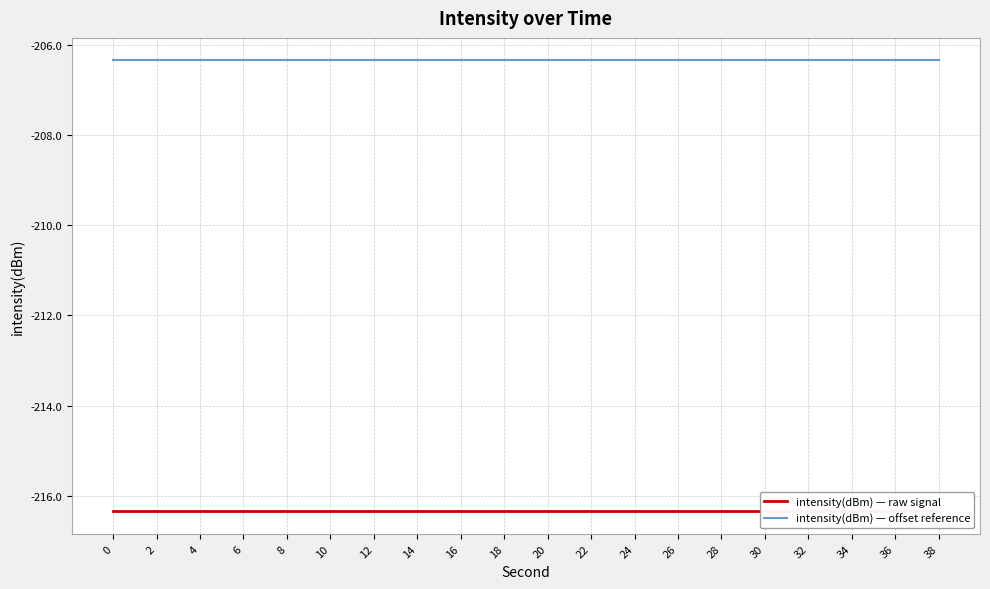

Reading left to right, transcribe all the data shown in this chart.

intensity(dBm) — raw signal: -216.3	-216.3	-216.3	-216.3	-216.3	-216.3	-216.3	-216.3	-216.3	-216.3	-216.3	-216.3	-216.3	-216.3	-216.3	-216.3	-216.3	-216.3	-216.3	-216.3
intensity(dBm) — offset reference: -206.3	-206.3	-206.3	-206.3	-206.3	-206.3	-206.3	-206.3	-206.3	-206.3	-206.3	-206.3	-206.3	-206.3	-206.3	-206.3	-206.3	-206.3	-206.3	-206.3